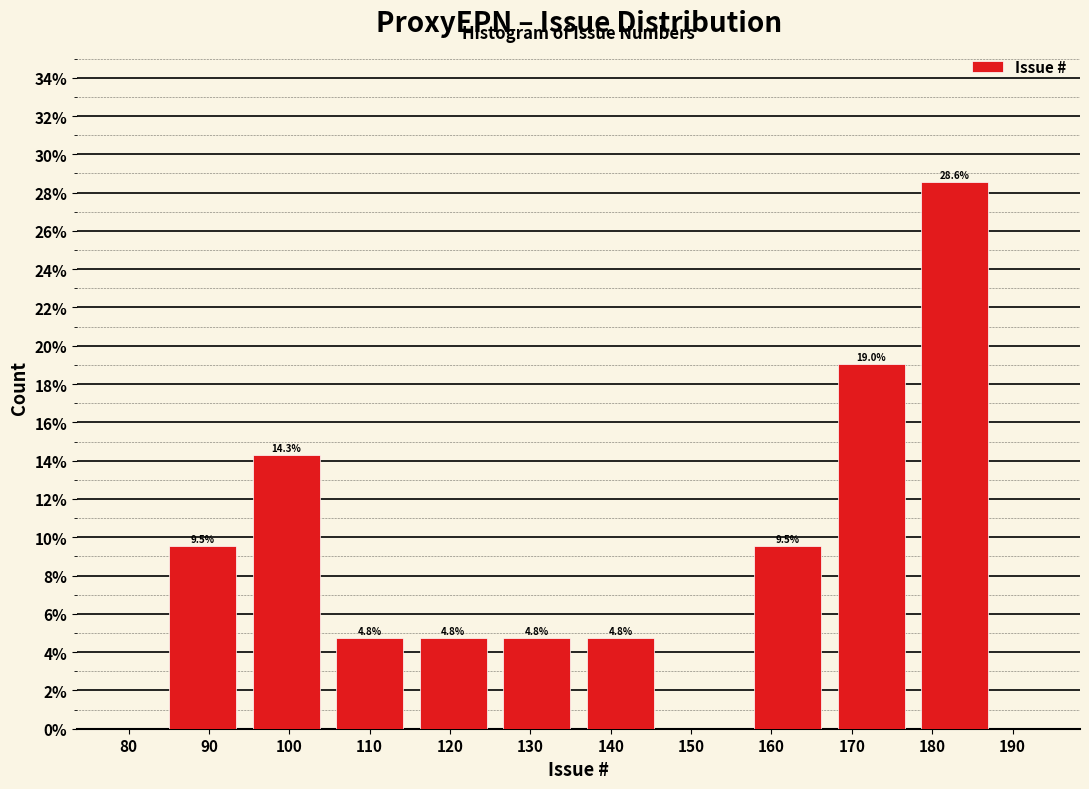

Which range on the x-axis has the tallest bar?

177.6 to 188.0